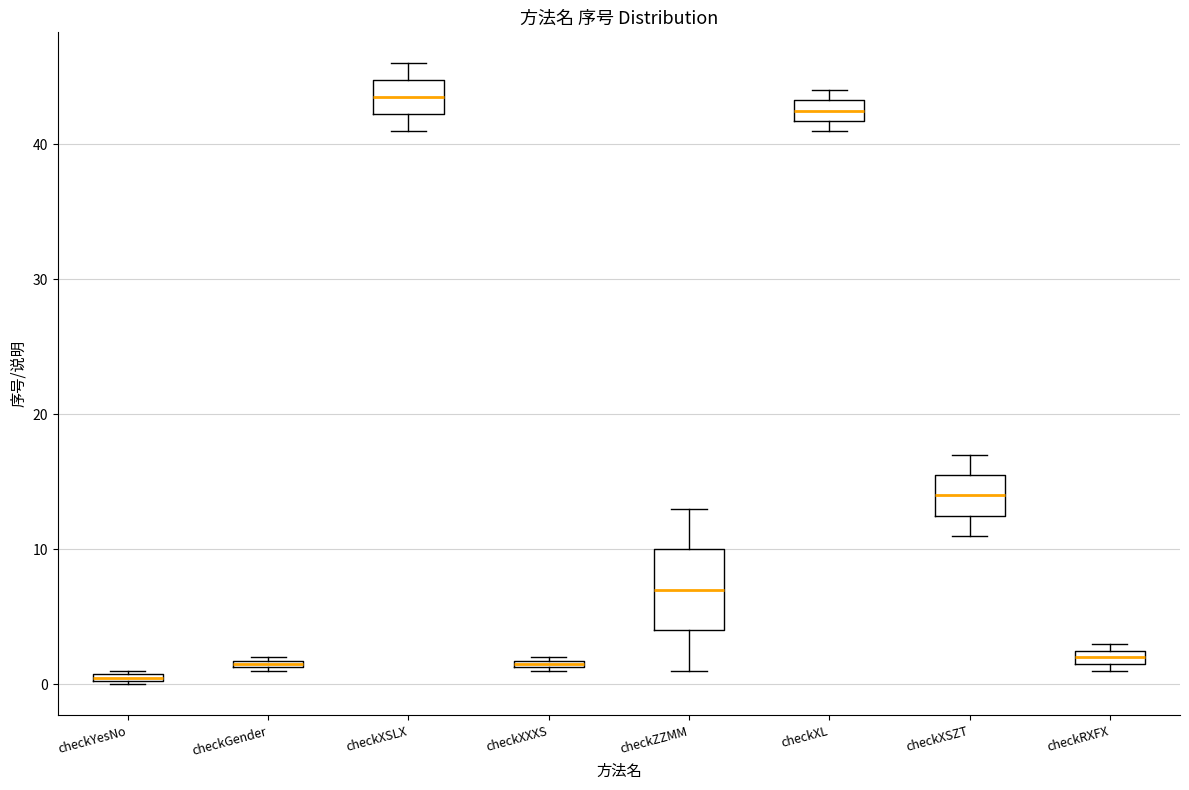

Which box has the highest median line?

checkXSLX